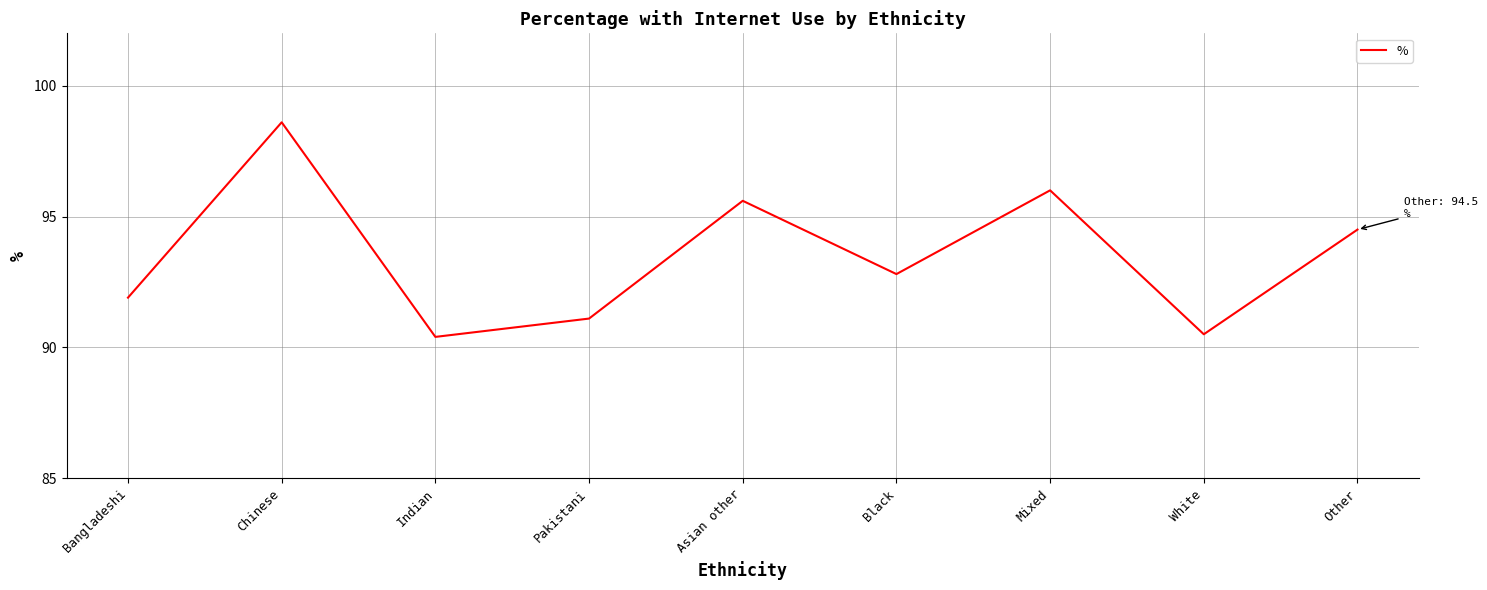

What is the difference between the second highest and second lowest values?

5.5